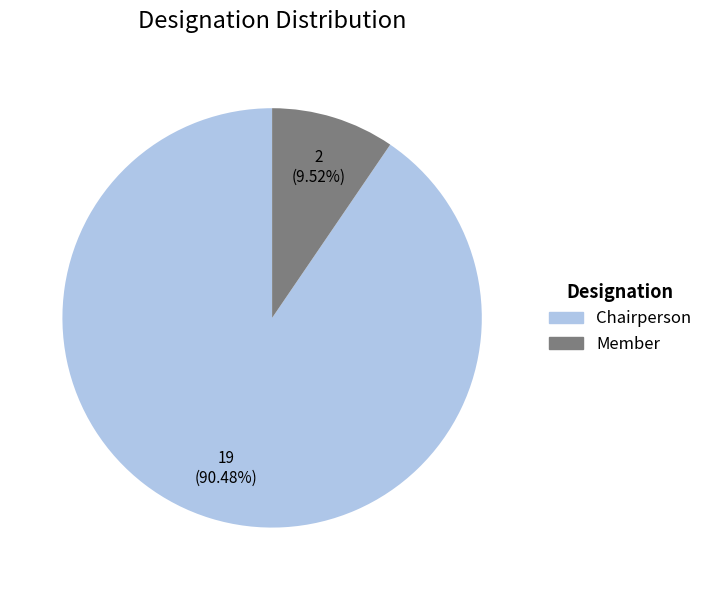

Is it true that Chairperson is 90% of the pie?

True